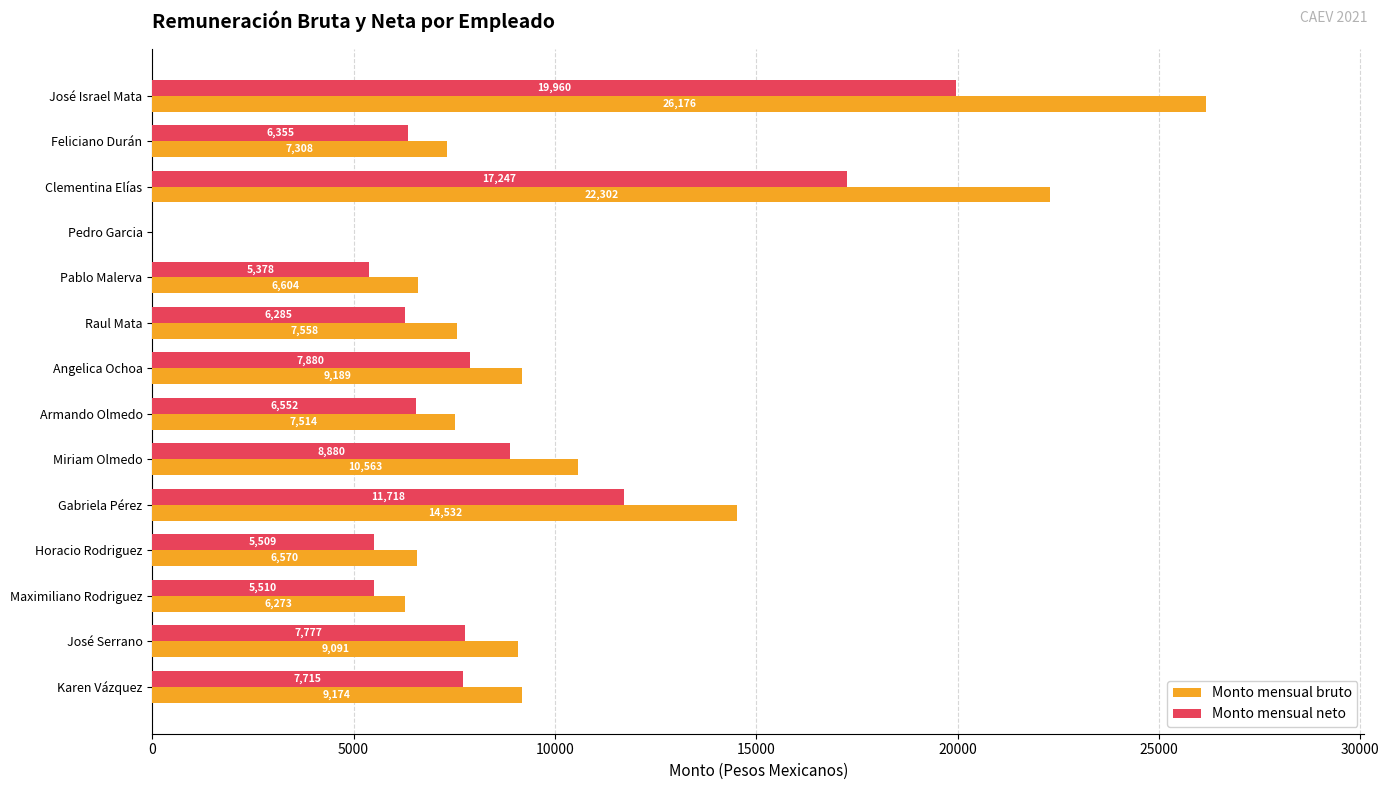

Is the value of Monto mensual neto at Angelica Ochoa greater than the value of Monto mensual bruto at Pedro Garcia?

Yes